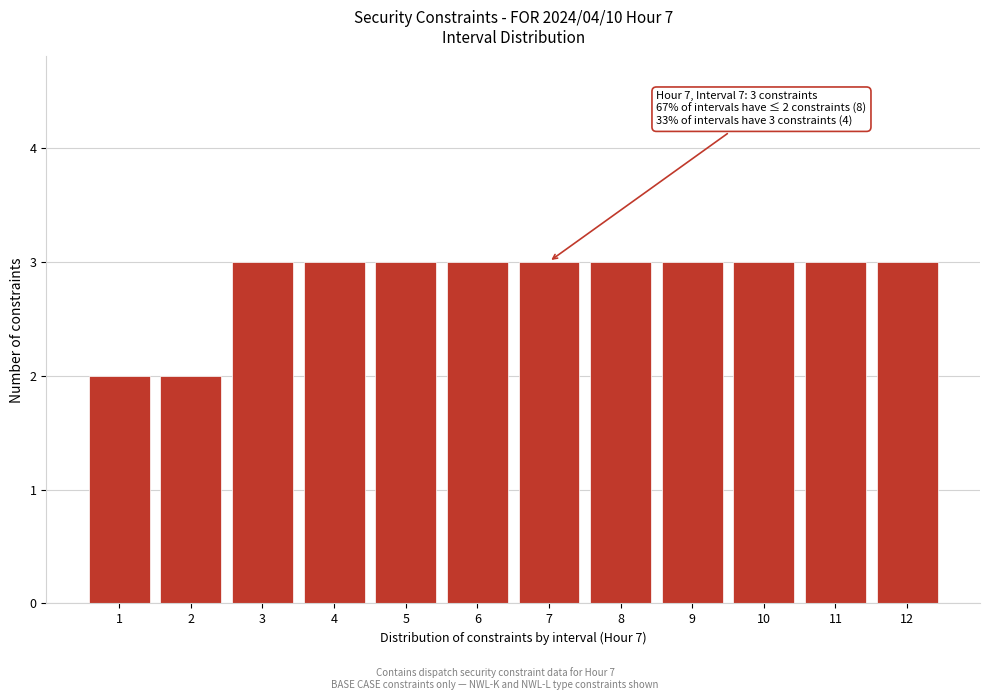

Reading left to right, extract all data points from this chart.

2	2	3	3	3	3	3	3	3	3	3	3